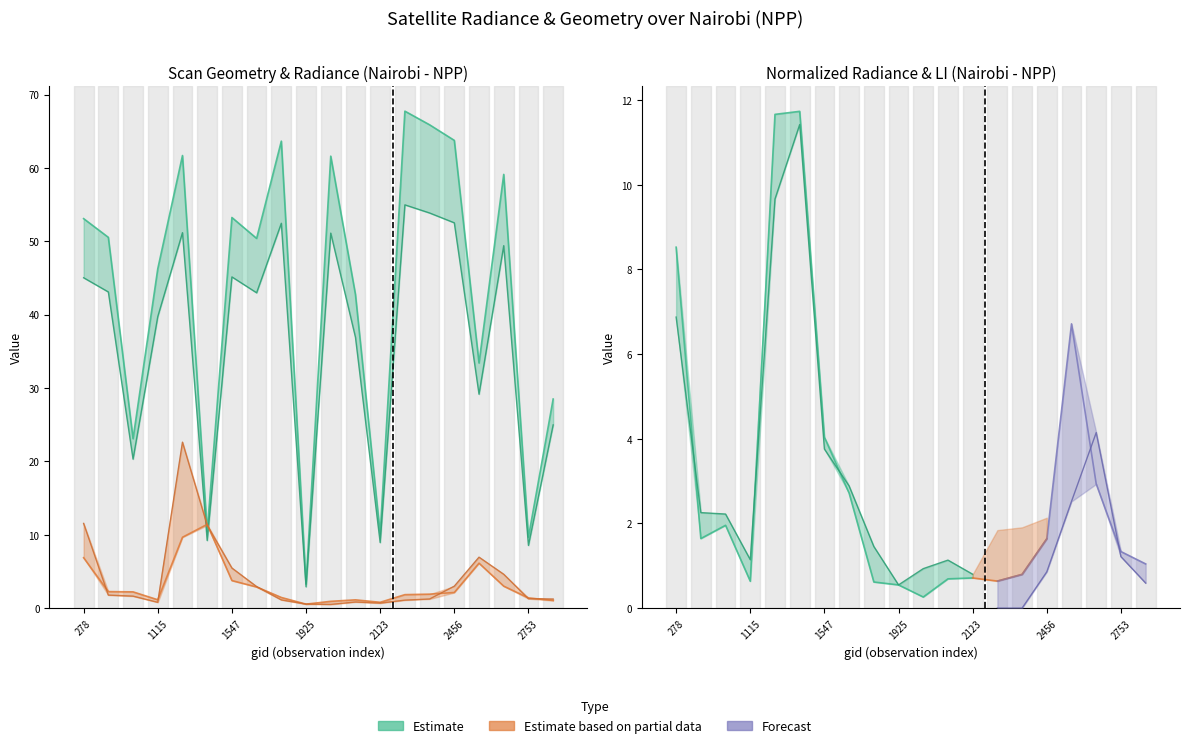

Is the value of dnbrad at 1115 greater than the value of scan_angle at 2051?

No